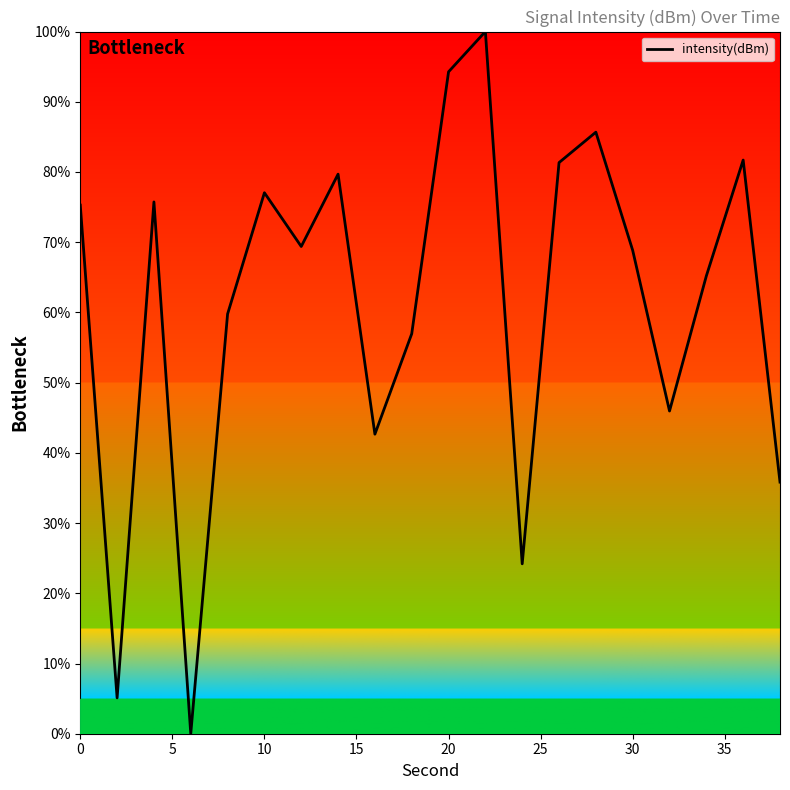

How many interior local peaks (higher than both neighbors) does the data have?

6